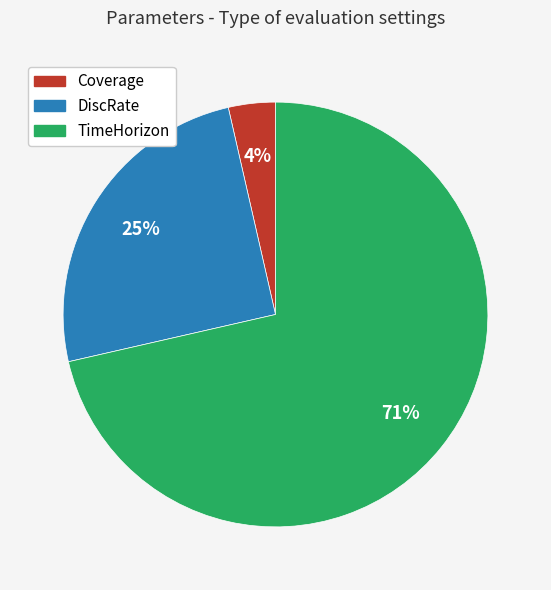

Which has a higher value, Coverage or TimeHorizon?

TimeHorizon